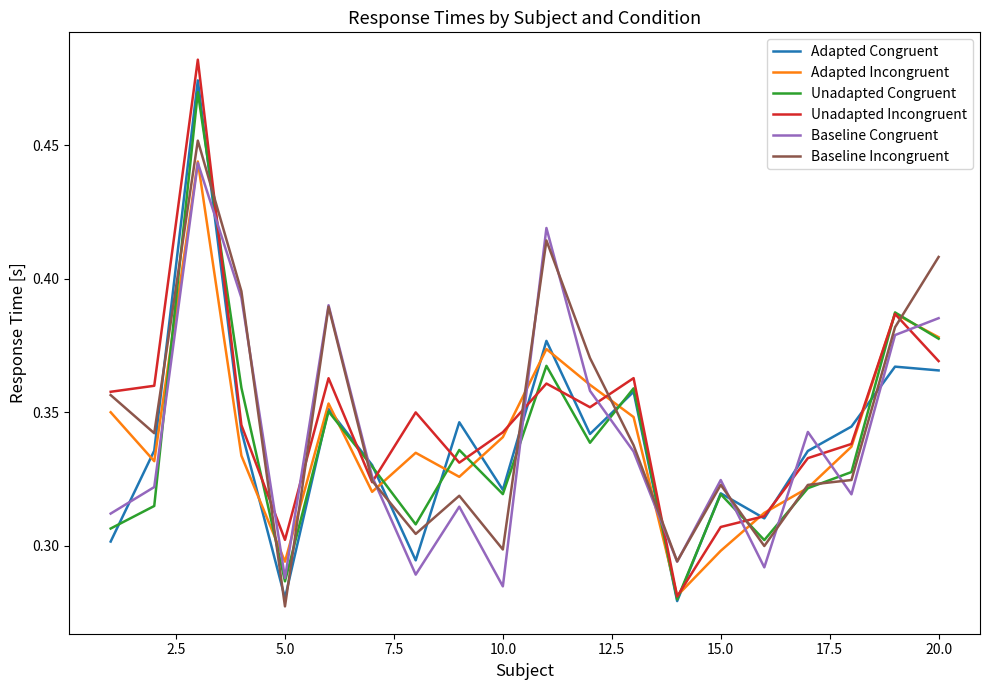

After their last crossing, which series has the higher values: Baseline Congruent or Adapted Congruent?

Baseline Congruent